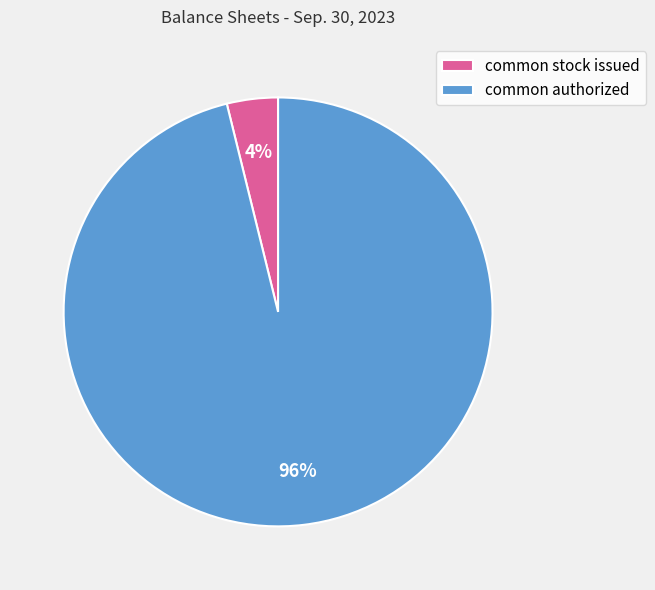

How many segments does this pie chart have?

2